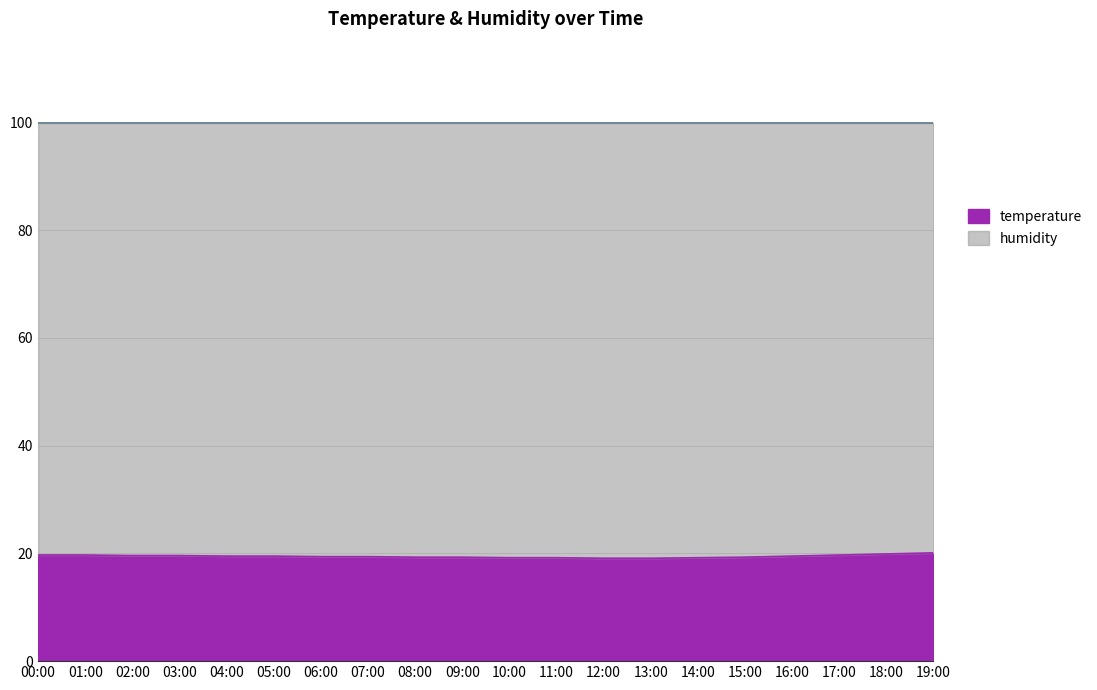

Does the chart display data point markers on the line(s)?

No